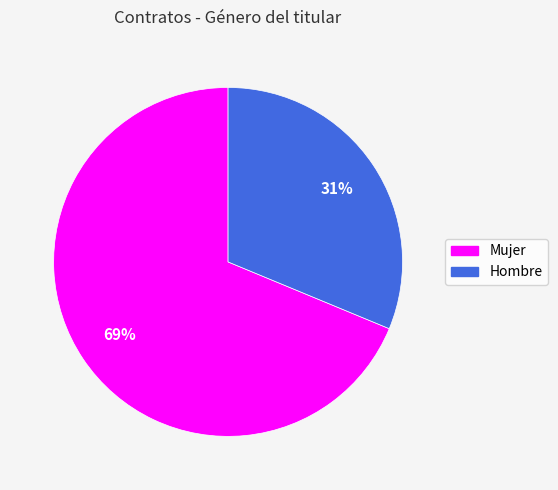

Which category has the smallest portion of the pie?

Hombre